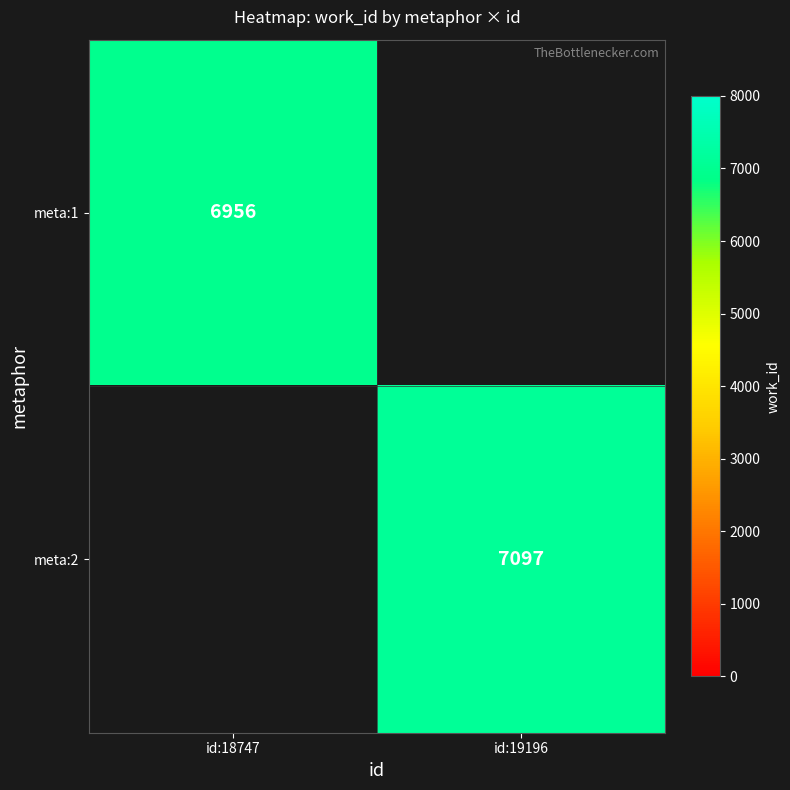

The value of meta:2 at id:19196 is 10011. True or false?

False